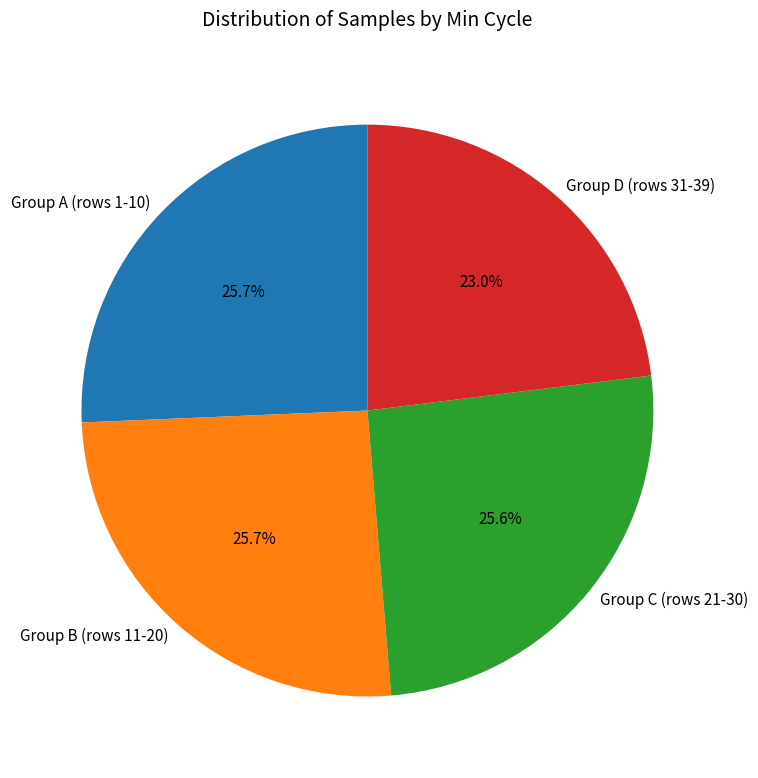

To the nearest percent, what is the average slice percentage?

25%